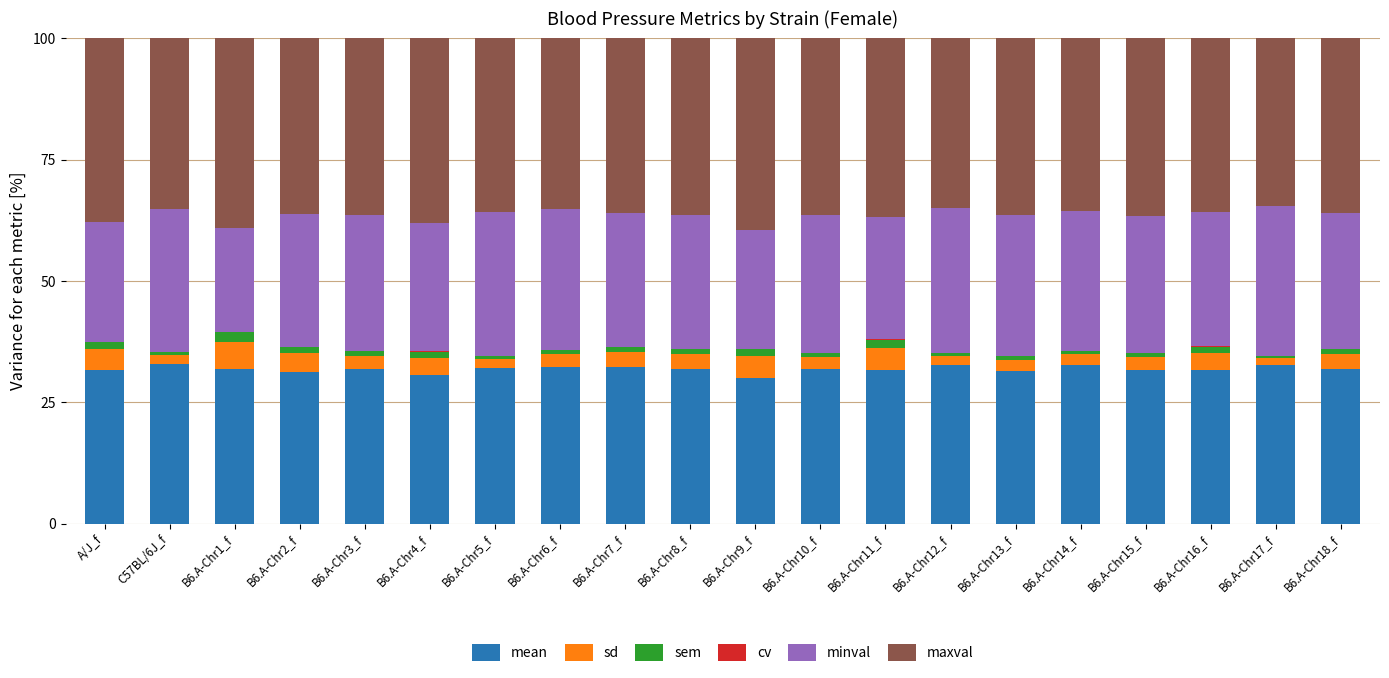

What is the average value of the sem series?

1.1